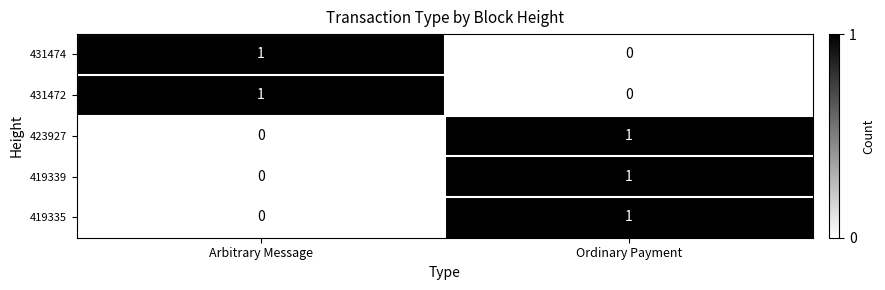

True or false: 419339 has a value of 0 at Arbitrary Message.

True